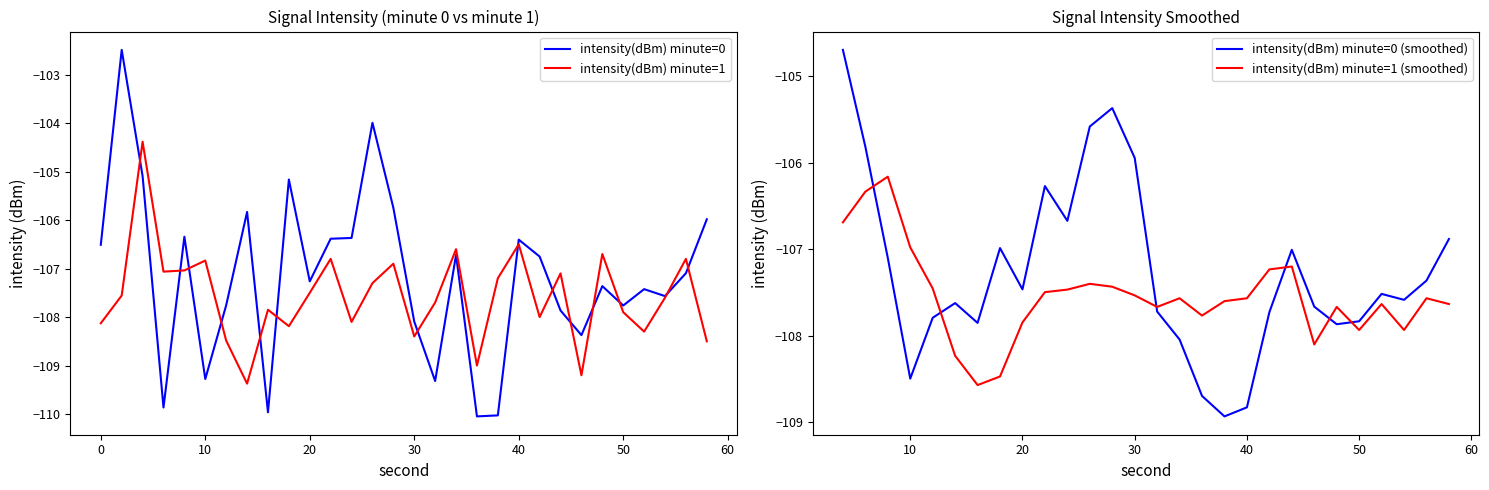

Which category has the highest value in the intensity(dBm) minute=0 series?

2